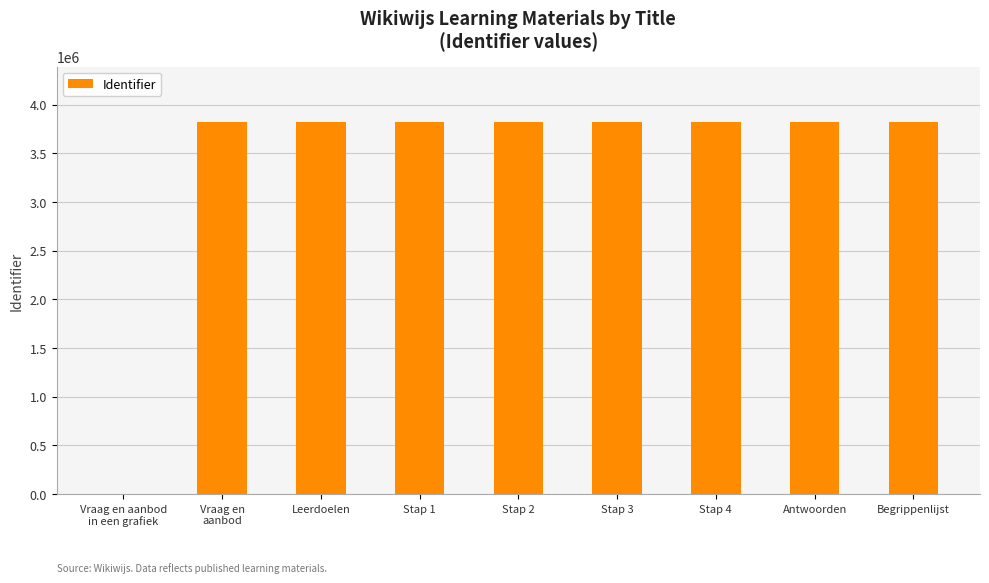

What is the greatest value displayed?

3816369